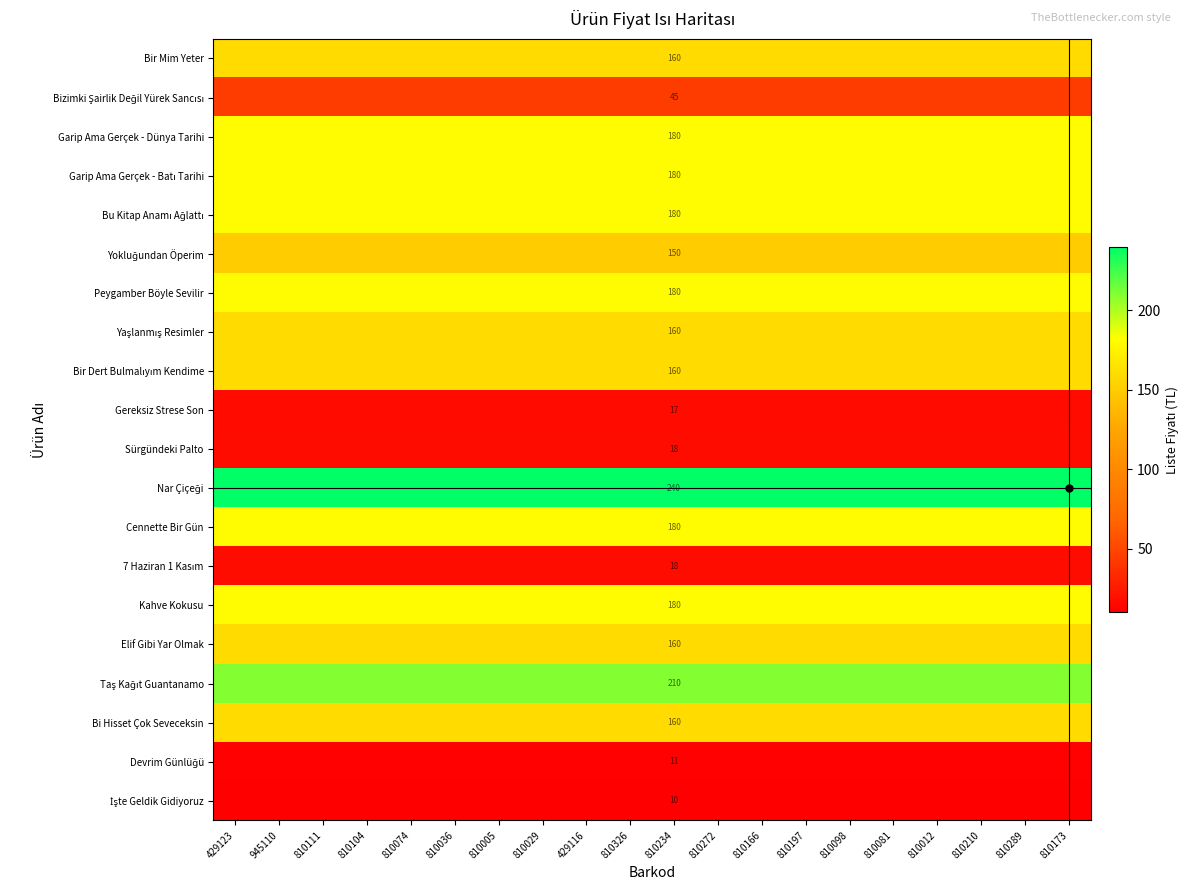

Rank the series by their maximum value, from lowest to highest.

İşte Geldik Gidiyoruz, Devrim Günlüğü, Gereksiz Strese Son, Sürgündeki Palto, 7 Haziran 1 Kasım, Bizimki Şairlik Değil Yürek Sancısı, Yokluğundan Öperim, Bir Mim Yeter, Yaşlanmış Resimler, Bir Dert Bulmalıyım Kendime, Elif Gibi Yar Olmak, Bi Hisset Çok Seveceksin, Garip Ama Gerçek - Dünya Tarihi, Garip Ama Gerçek - Batı Tarihi, Bu Kitap Anamı Ağlattı, Peygamber Böyle Sevilir, Cennette Bir Gün, Kahve Kokusu, Taş Kağıt Guantanamo, Nar Çiçeği